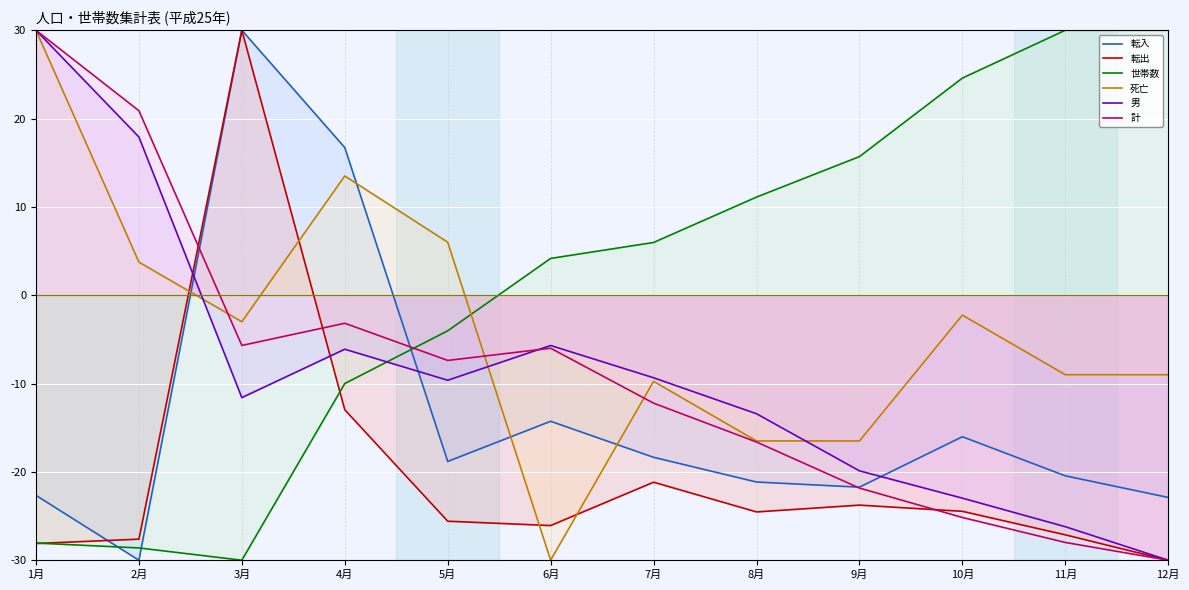

At which category does 転入 reach its first local valley?

2月